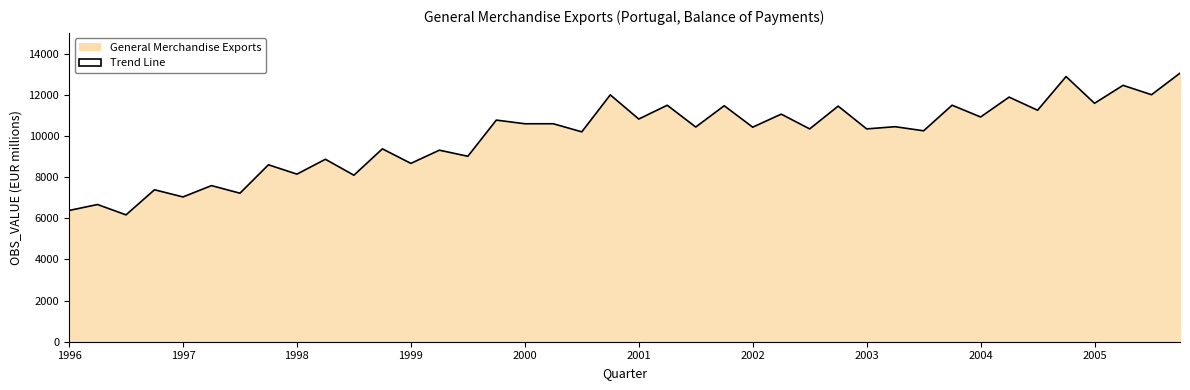

What is the greatest value displayed?

13054